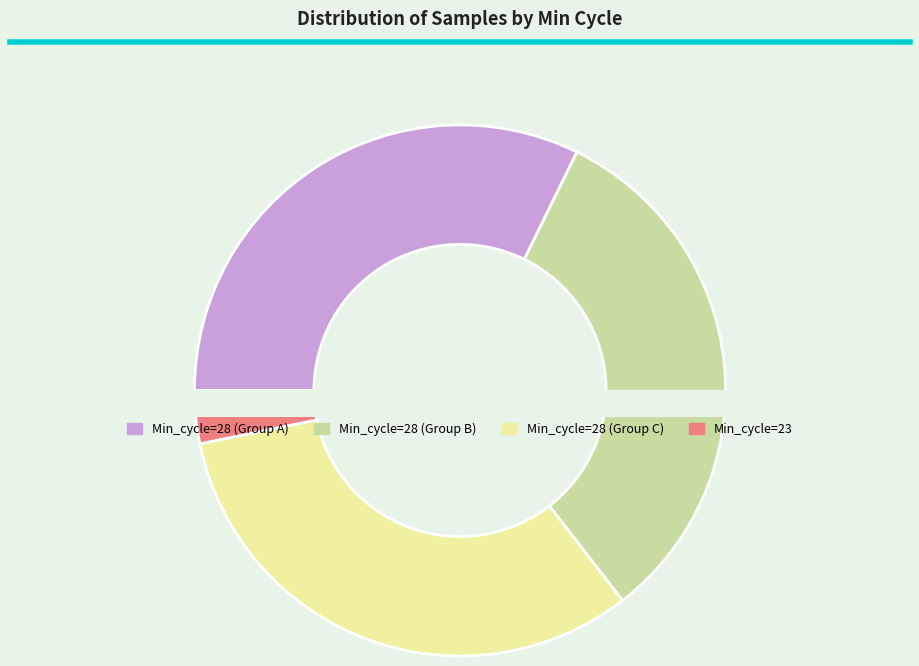

Is there a majority slice in this chart?

No